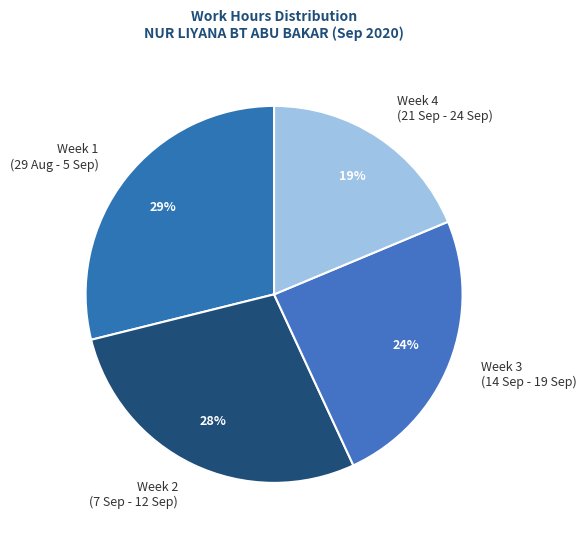

Is it true that Week 4 (21 Sep - 24 Sep) is 19% of the pie?

True